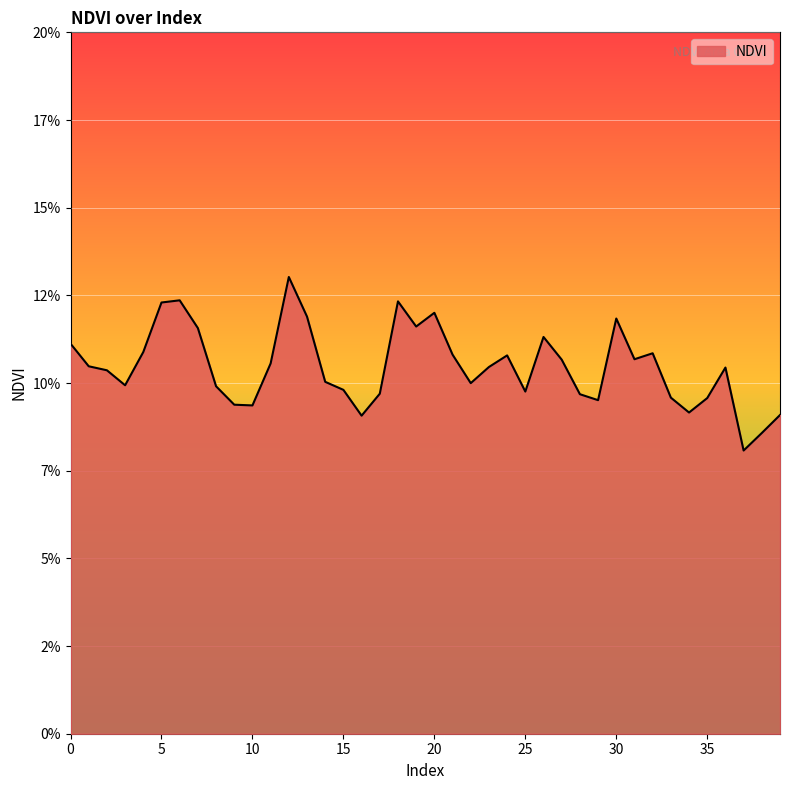

At which label is the value closest to 0?

37